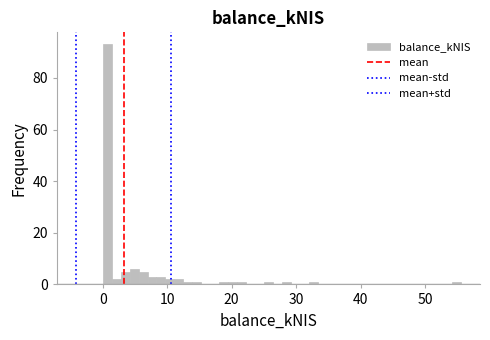

Around what value on the x-axis is the tallest bar? Give the approximate position of its centre, as read against the axis.

1